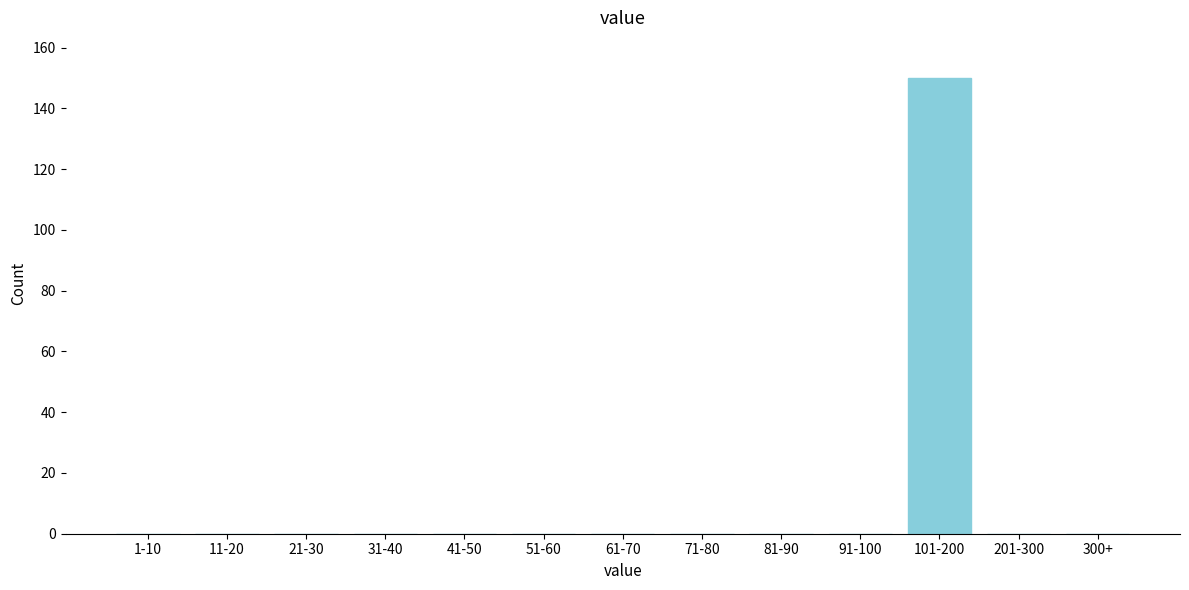

Reading left to right, transcribe all the data shown in this chart.

1-10=0	11-20=0	21-30=0	31-40=0	41-50=0	51-60=0	61-70=0	71-80=0	81-90=0	91-100=0	101-200=150	201-300=0	300+=0